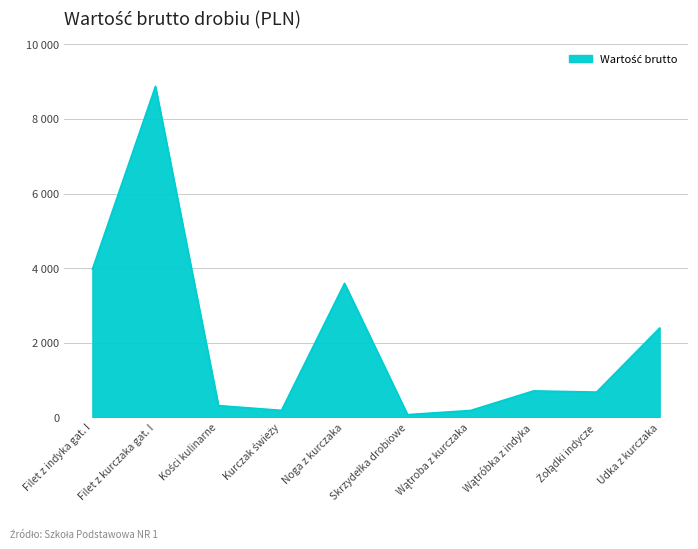

Does the chart display data point markers on the line(s)?

No